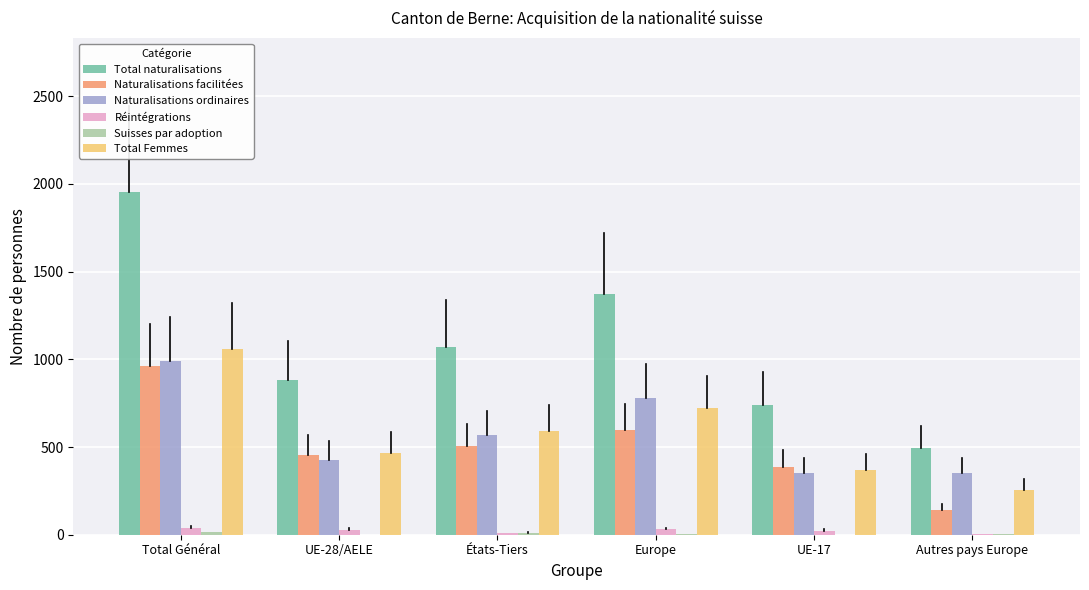

Is the value of Total Femmes at Total Général greater than the value of Réintégrations at Europe?

Yes